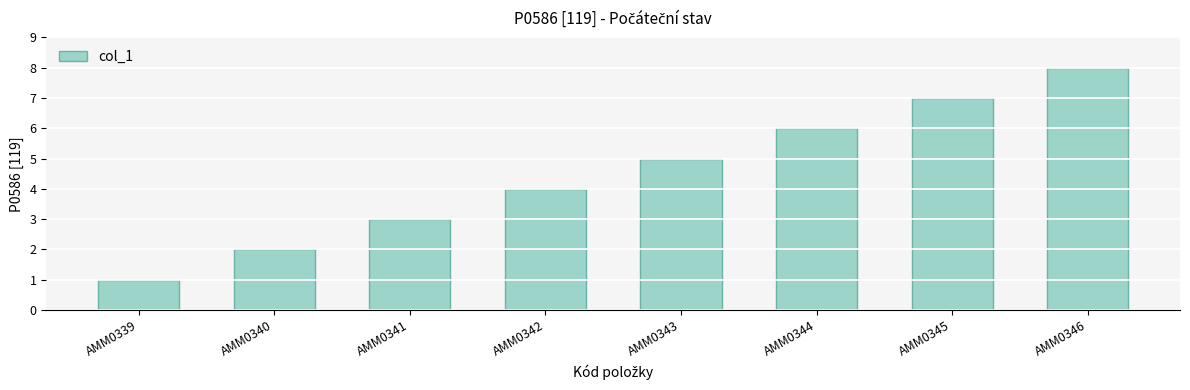

At which category does the chart reach its peak across all series?

AMM0346